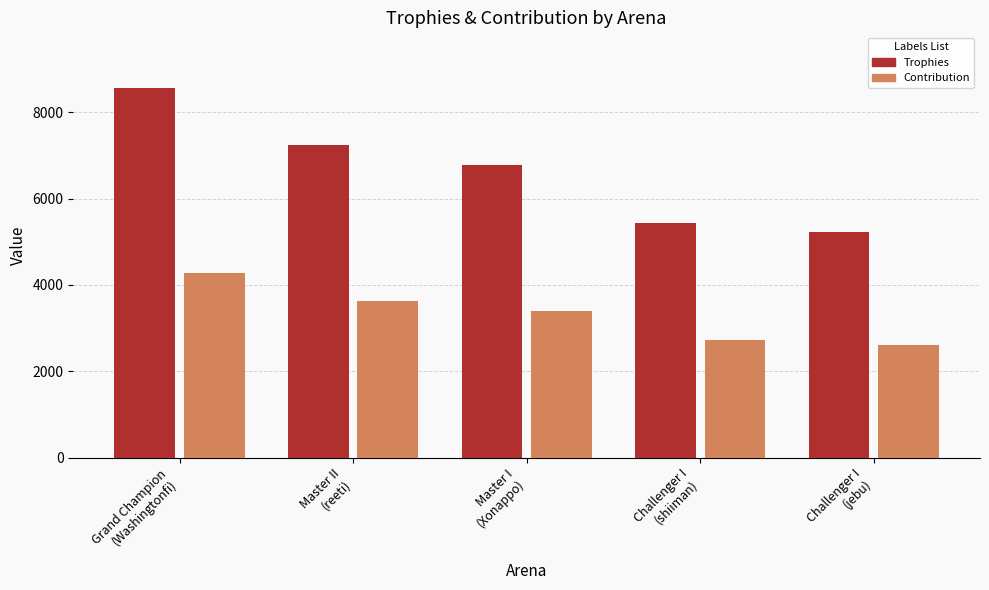

Where is Contribution nearest to the value 3445?

Master I
(Xonappo)